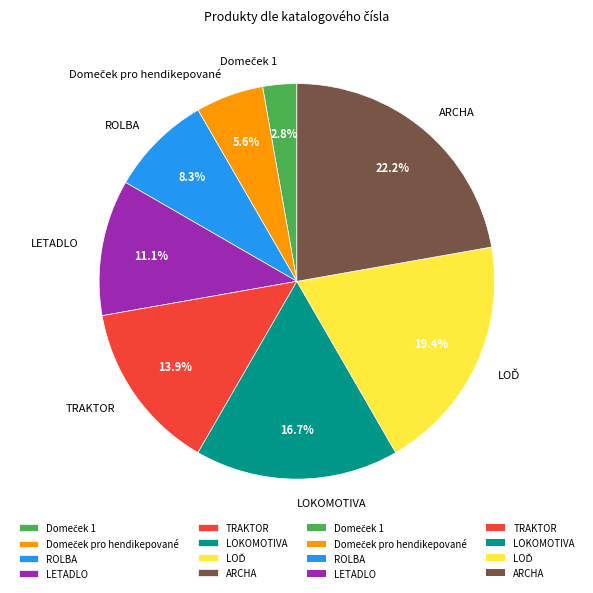

True or false: LETADLO accounts for 11% of the total.

True